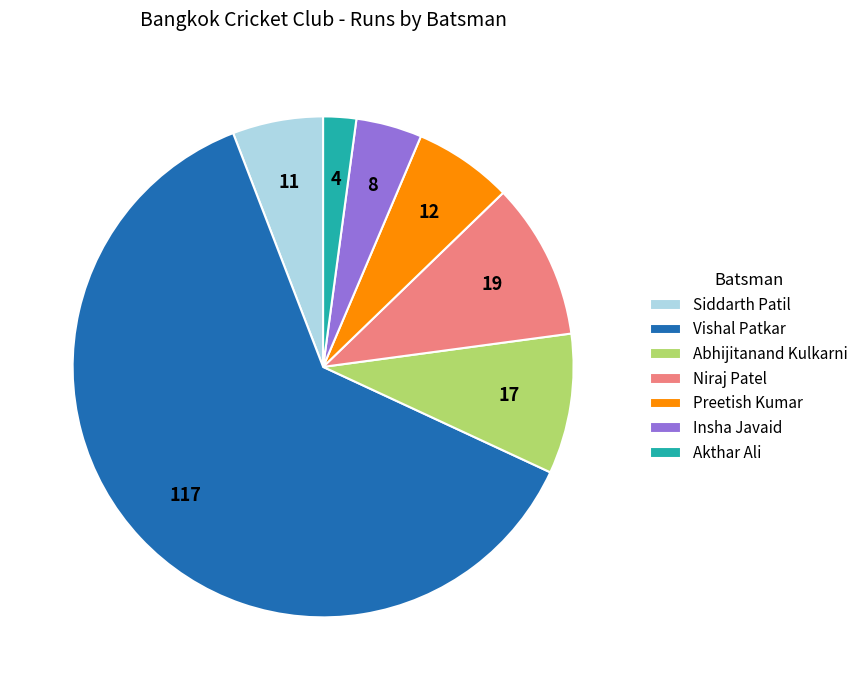

Approximately how many times larger is the value at Siddarth Patil compared to Niraj Patel?

0.6